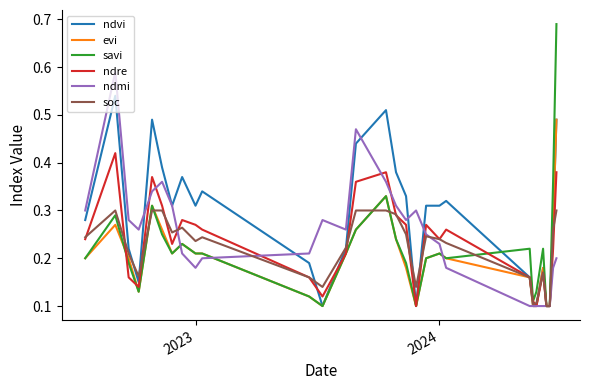

Which series has the widest spread of values?

savi